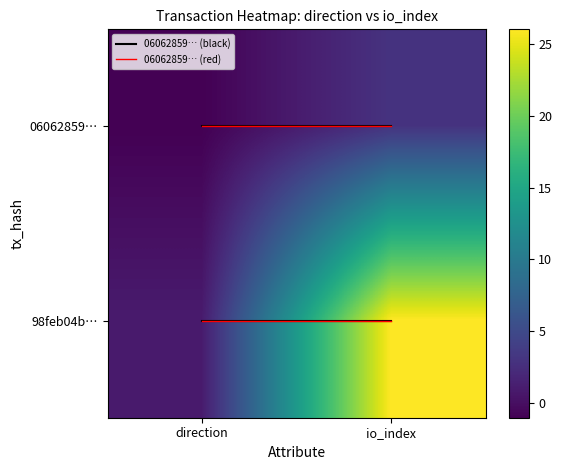

Which series has the largest total across all categories?

98feb04b…